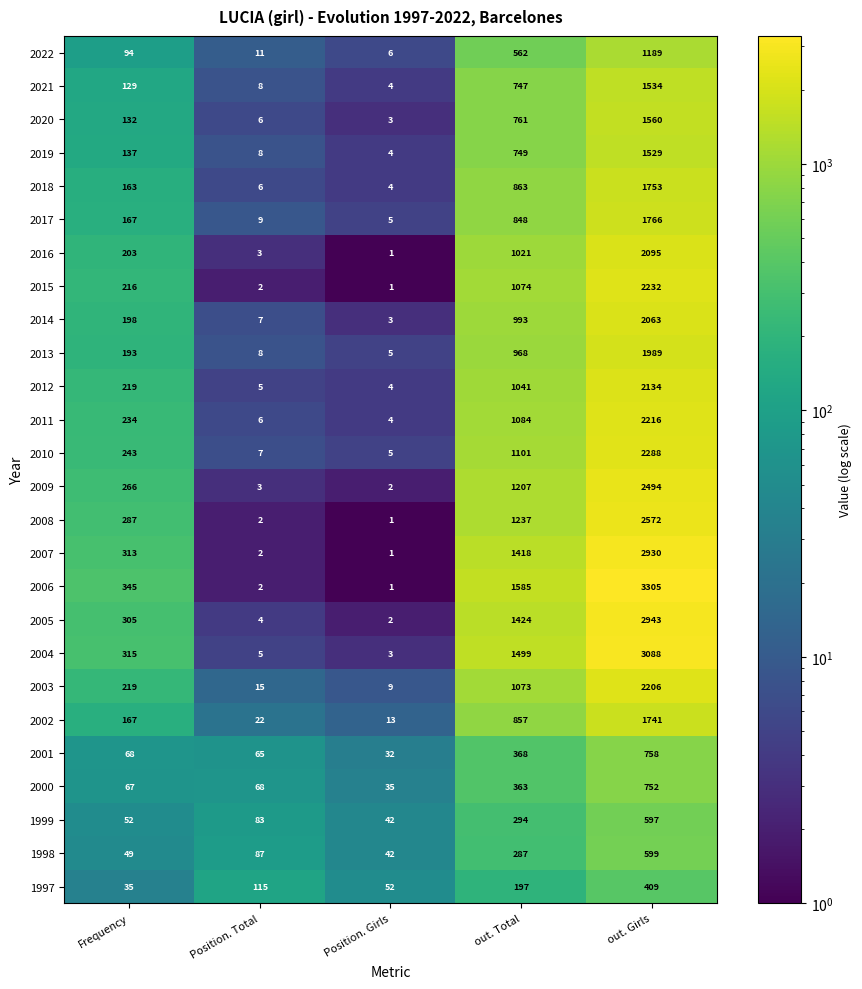

What is the sum of the 2014 values at Position. Total and out. Total?

1000